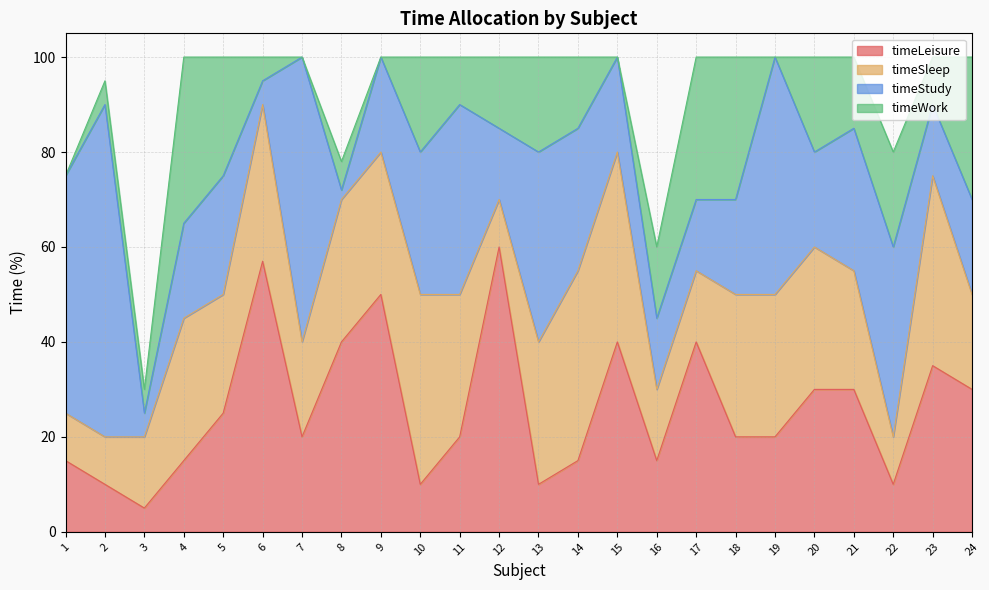

Does the chart have visible grid lines?

Yes